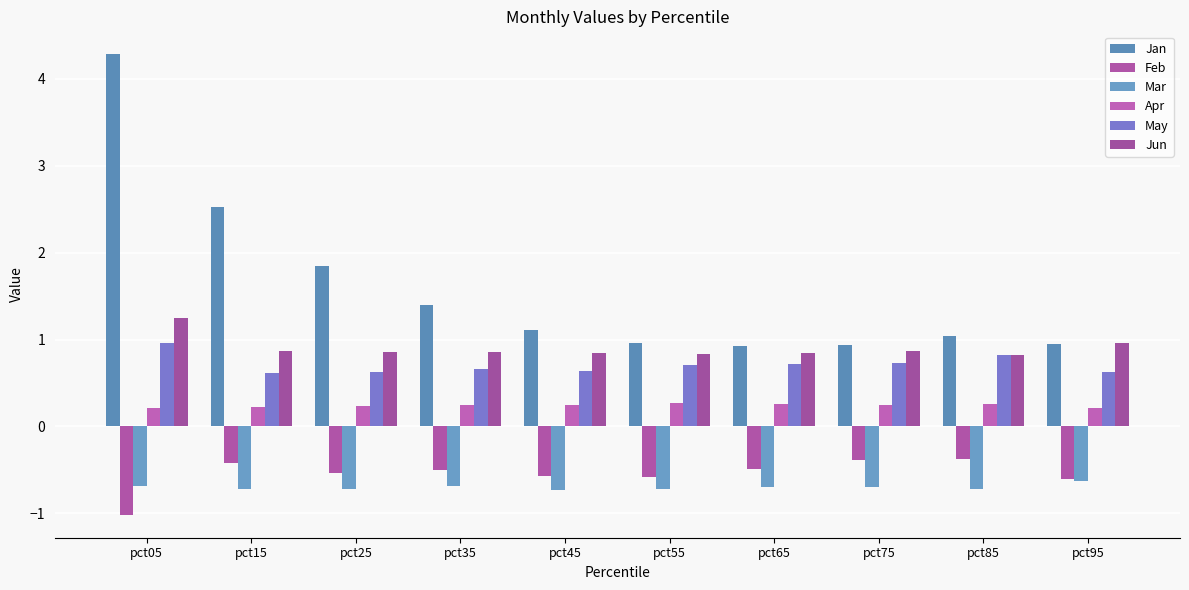

What is the maximum value shown in the chart?

4.3